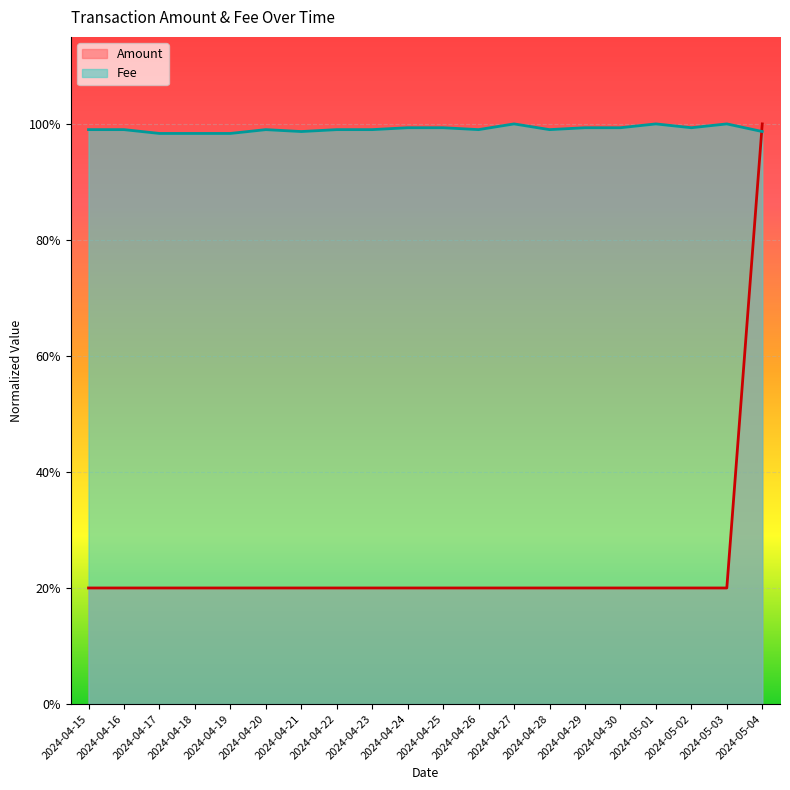

At which category is the sum across all series the highest?

2024-05-04